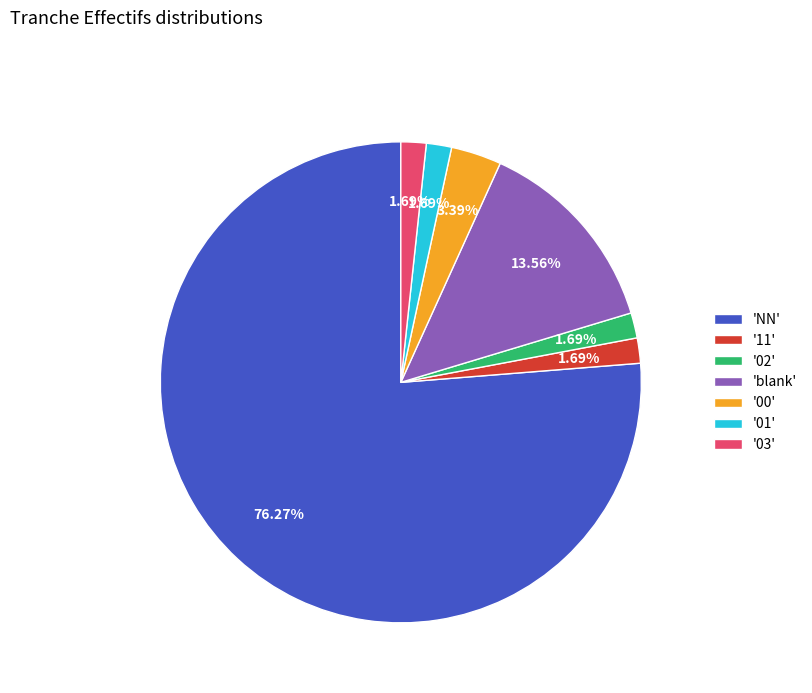

To the nearest percent, what is the difference between the largest and smallest slice percentages?

75%